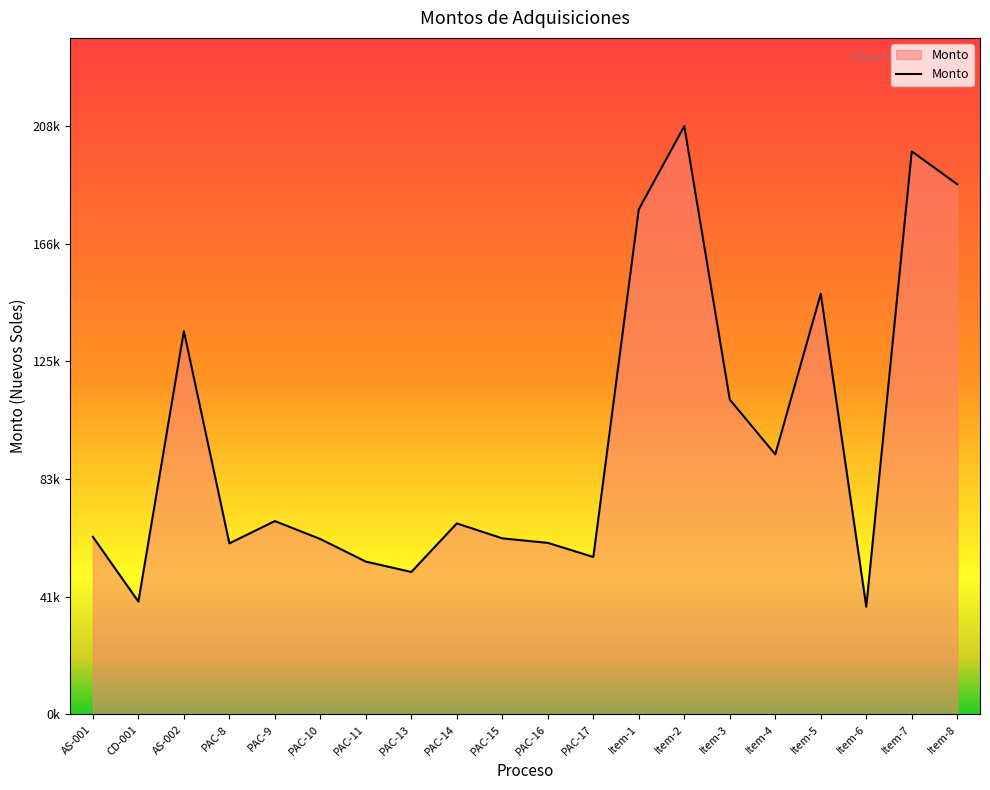

True or false: the data shows 199694.2 at Item-5.

False